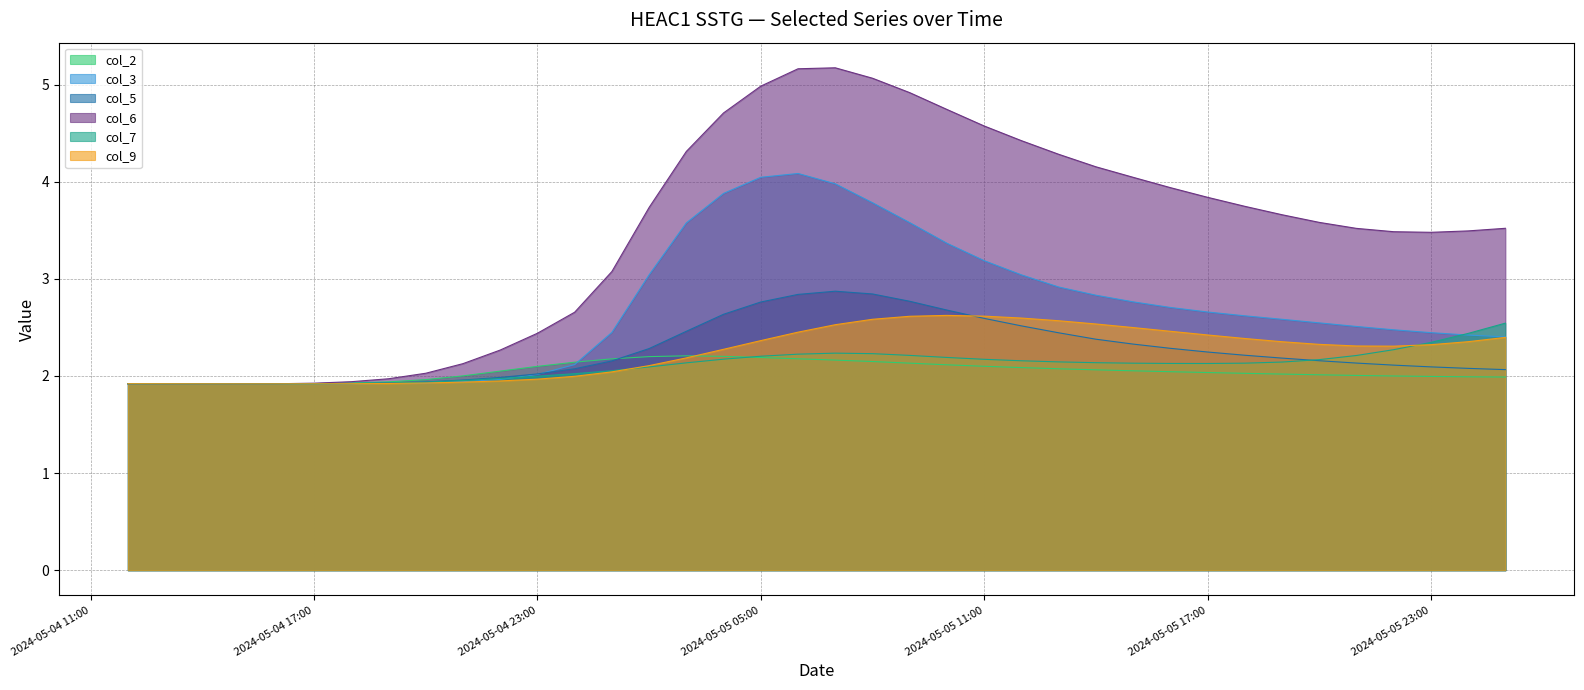

Which series has the largest range (max minus min)?

col_6